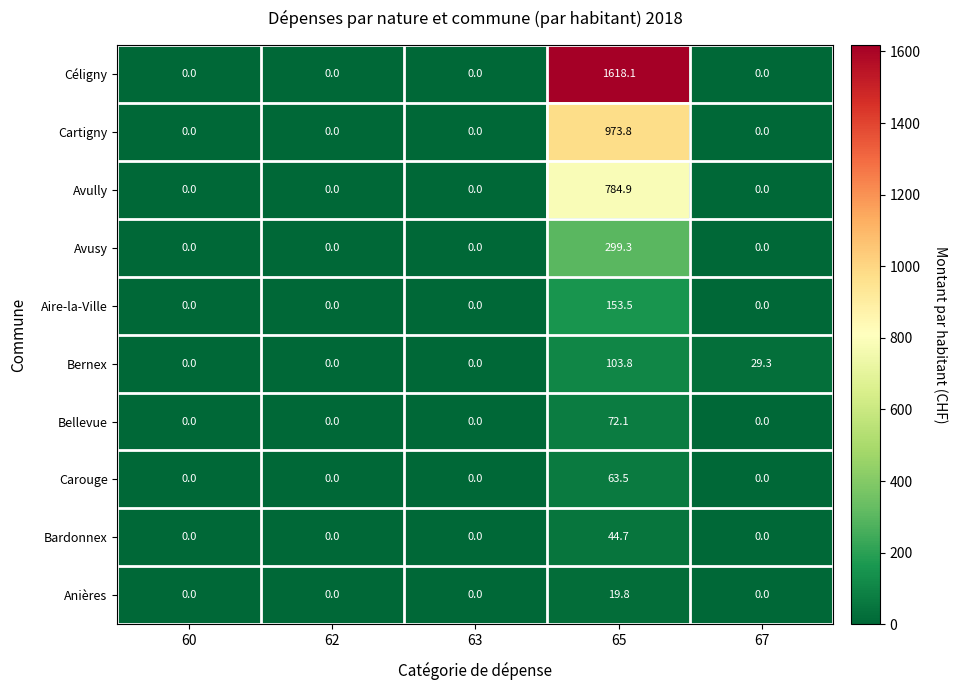

What is the total value across all series at 67?

29.3